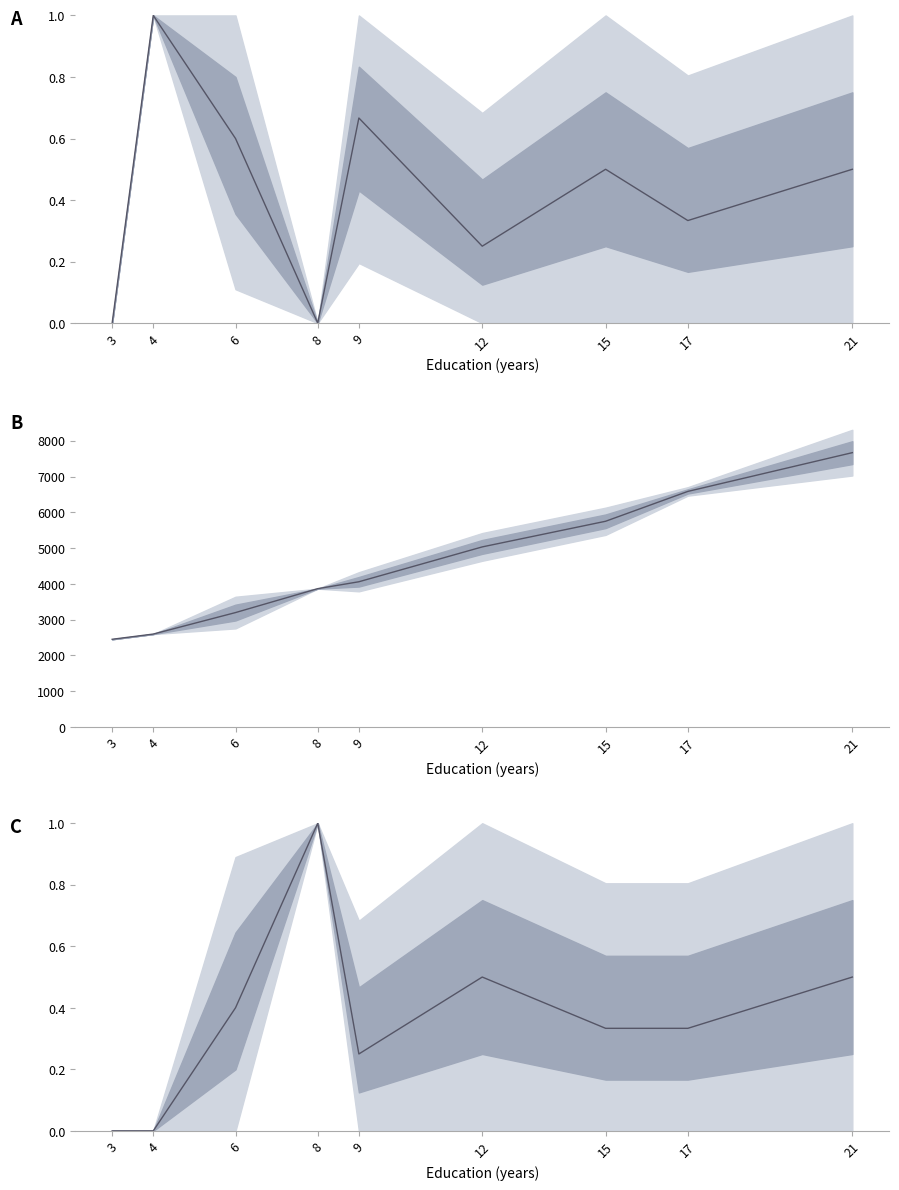

At 3, list the series in order from smallest to largest.

Mean Gender, Mean Nationality, Mean Wage (USD)